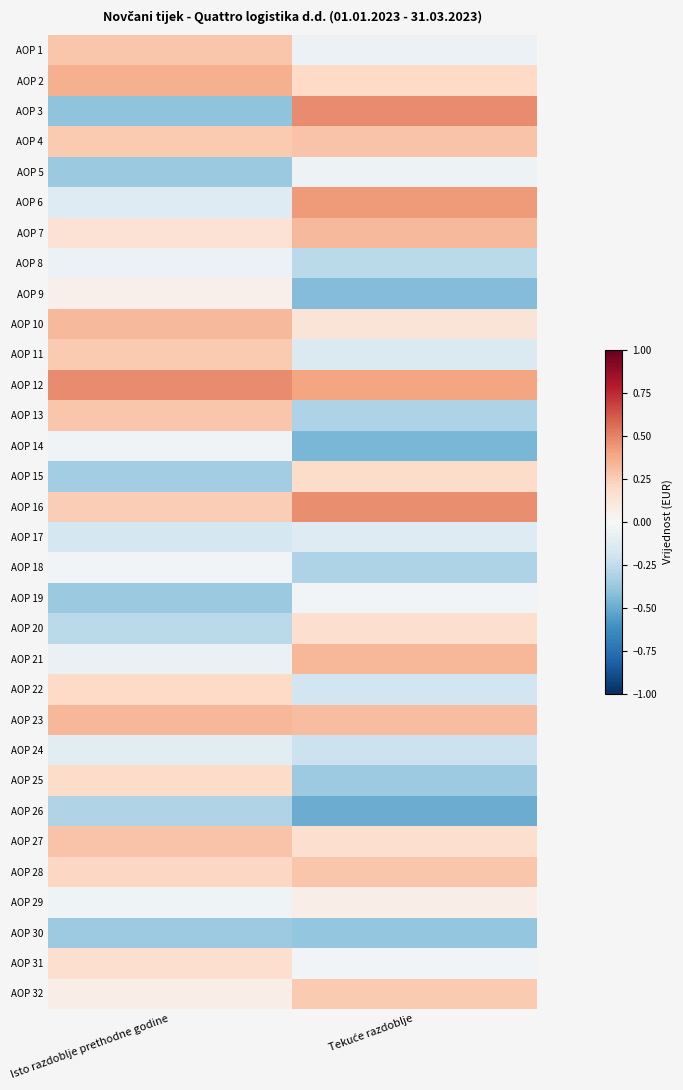

Reading left to right, transcribe all the data shown in this chart.

AOP 1: Isto razdoblje prethodne godine=0.3	Tekuće razdoblje=-0.1
AOP 2: Isto razdoblje prethodne godine=0.4	Tekuće razdoblje=0.2
AOP 3: Isto razdoblje prethodne godine=-0.4	Tekuće razdoblje=0.5
AOP 4: Isto razdoblje prethodne godine=0.3	Tekuće razdoblje=0.3
AOP 5: Isto razdoblje prethodne godine=-0.4	Tekuće razdoblje=-0.0
AOP 6: Isto razdoblje prethodne godine=-0.1	Tekuće razdoblje=0.4
AOP 7: Isto razdoblje prethodne godine=0.1	Tekuće razdoblje=0.3
AOP 8: Isto razdoblje prethodne godine=-0.1	Tekuće razdoblje=-0.3
AOP 9: Isto razdoblje prethodne godine=0.1	Tekuće razdoblje=-0.4
AOP 10: Isto razdoblje prethodne godine=0.3	Tekuće razdoblje=0.1
AOP 11: Isto razdoblje prethodne godine=0.3	Tekuće razdoblje=-0.1
AOP 12: Isto razdoblje prethodne godine=0.5	Tekuće razdoblje=0.4
AOP 13: Isto razdoblje prethodne godine=0.3	Tekuće razdoblje=-0.3
AOP 14: Isto razdoblje prethodne godine=-0.0	Tekuće razdoblje=-0.5
AOP 15: Isto razdoblje prethodne godine=-0.3	Tekuće razdoblje=0.2
AOP 16: Isto razdoblje prethodne godine=0.2	Tekuće razdoblje=0.5
AOP 17: Isto razdoblje prethodne godine=-0.2	Tekuće razdoblje=-0.1
AOP 18: Isto razdoblje prethodne godine=-0.0	Tekuće razdoblje=-0.3
AOP 19: Isto razdoblje prethodne godine=-0.4	Tekuće razdoblje=-0.0
AOP 20: Isto razdoblje prethodne godine=-0.3	Tekuće razdoblje=0.2
AOP 21: Isto razdoblje prethodne godine=-0.1	Tekuće razdoblje=0.3
AOP 22: Isto razdoblje prethodne godine=0.2	Tekuće razdoblje=-0.2
AOP 23: Isto razdoblje prethodne godine=0.3	Tekuće razdoblje=0.3
AOP 24: Isto razdoblje prethodne godine=-0.1	Tekuće razdoblje=-0.2
AOP 25: Isto razdoblje prethodne godine=0.2	Tekuće razdoblje=-0.4
AOP 26: Isto razdoblje prethodne godine=-0.3	Tekuće razdoblje=-0.5
AOP 27: Isto razdoblje prethodne godine=0.3	Tekuće razdoblje=0.2
AOP 28: Isto razdoblje prethodne godine=0.2	Tekuće razdoblje=0.3
AOP 29: Isto razdoblje prethodne godine=-0.0	Tekuće razdoblje=0.1
AOP 30: Isto razdoblje prethodne godine=-0.4	Tekuće razdoblje=-0.4
AOP 31: Isto razdoblje prethodne godine=0.2	Tekuće razdoblje=-0.0
AOP 32: Isto razdoblje prethodne godine=0.1	Tekuće razdoblje=0.3